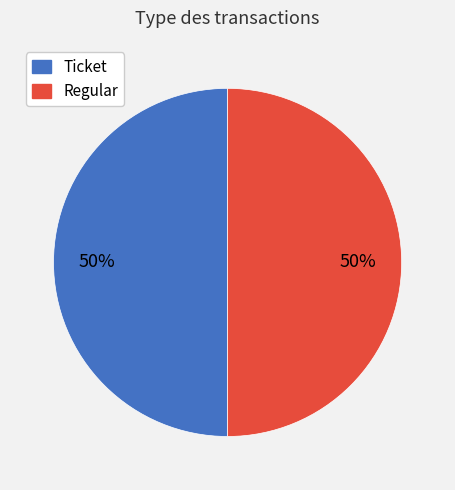

Is it true that Ticket is 50% of the pie?

True